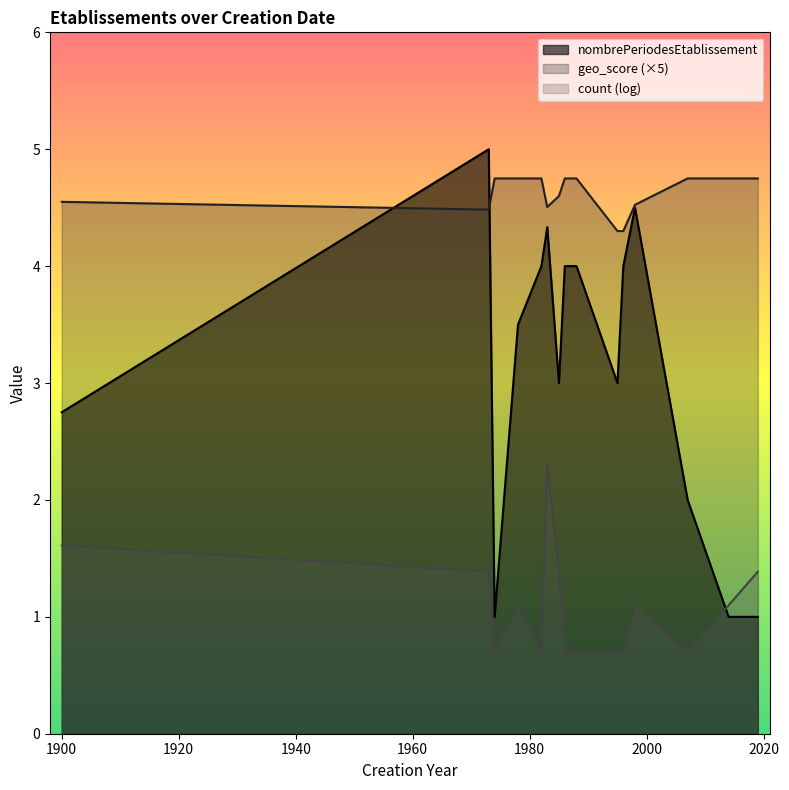

List the series in order of their overall mean, highest first.

geo_score (×5), nombrePeriodesEtablissement, count (log)